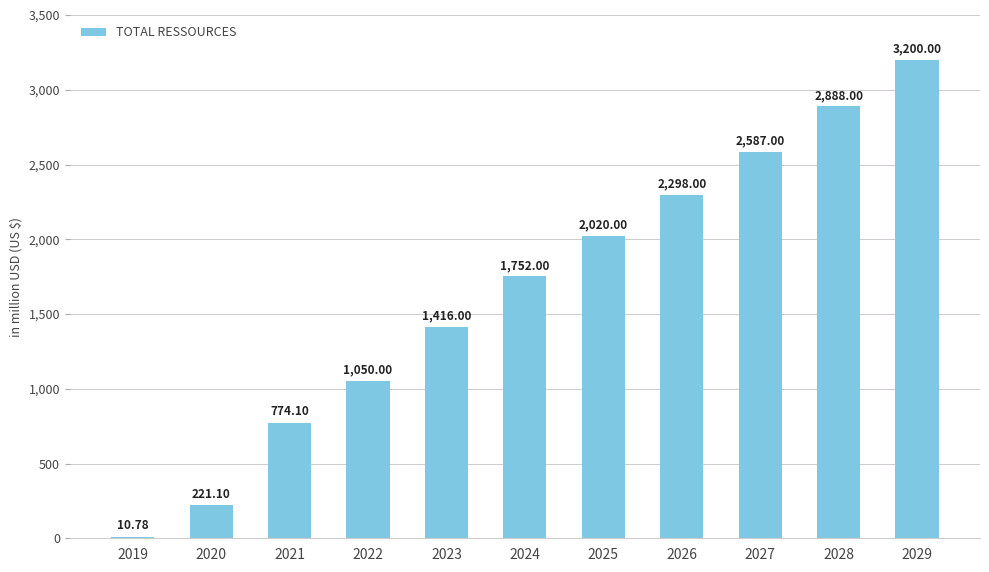

What is the sum of the values at 2025 and 2022?

3070.0